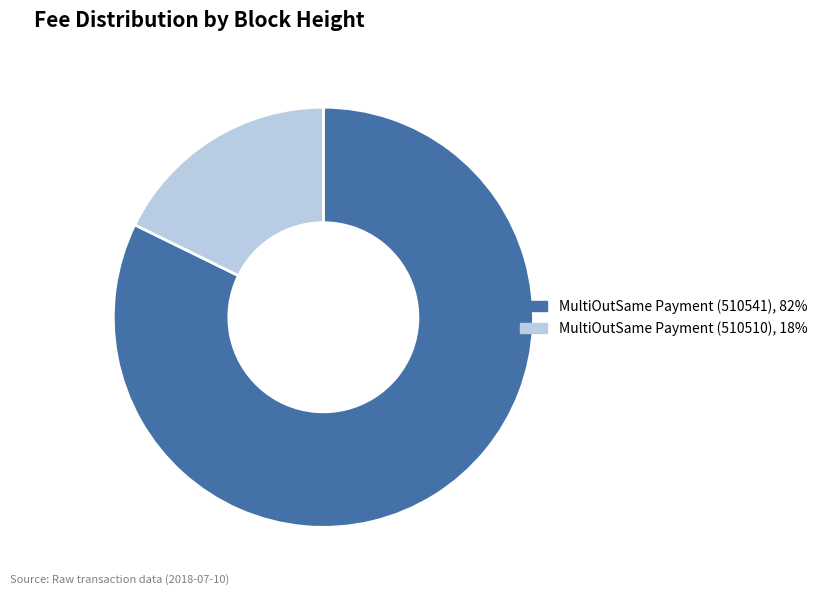

Between MultiOutSame Payment (510510) and MultiOutSame Payment (510541), which is larger?

MultiOutSame Payment (510541)